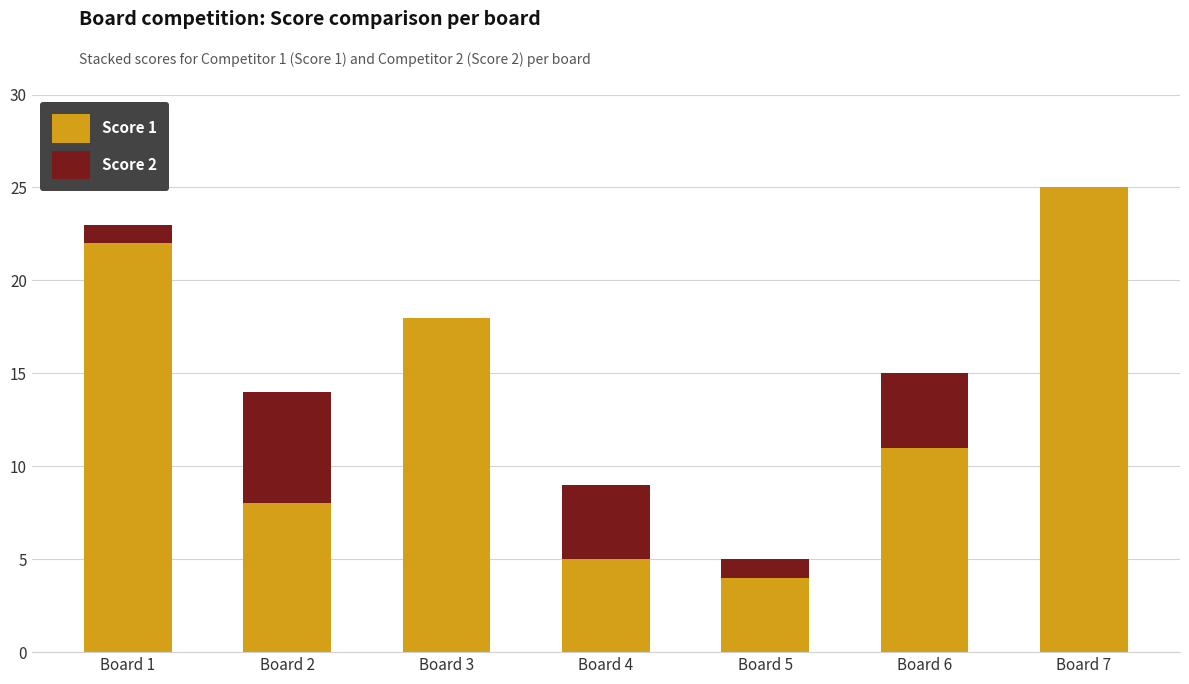

True or false: Score 1 has a value of 25 at Board 7.

True